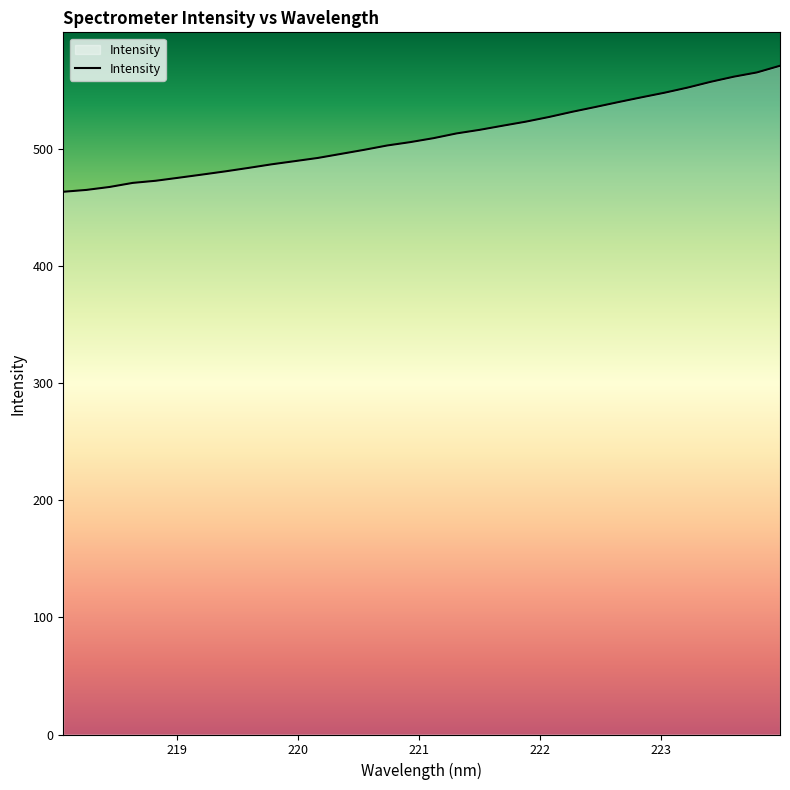

What is the minimum value shown in the chart?

463.4